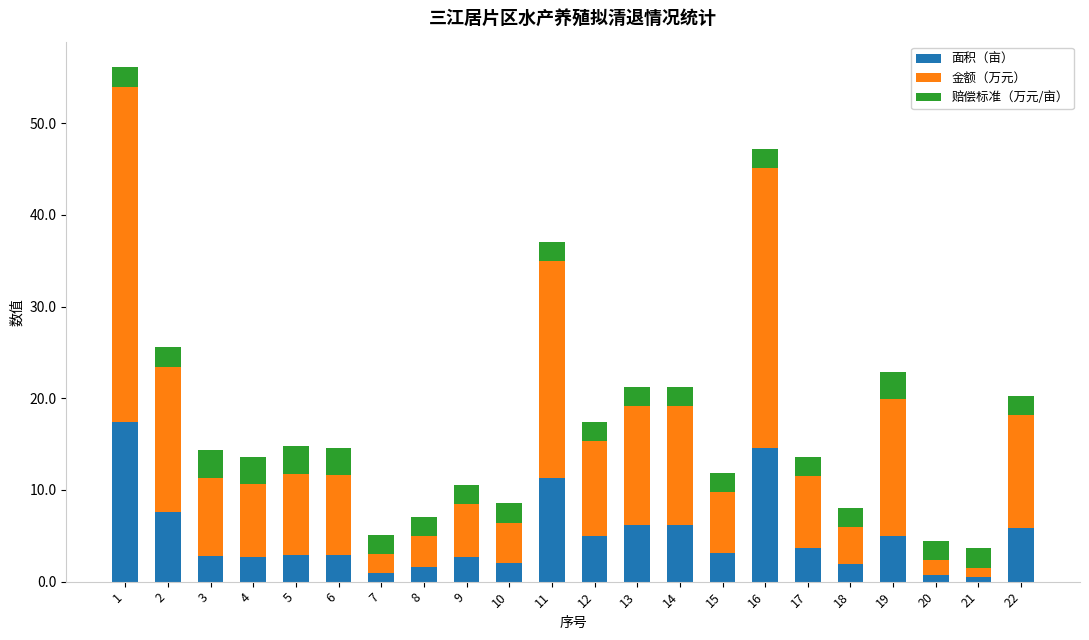

True or false: 面积（亩） has a value of 12.7 at 2.

False